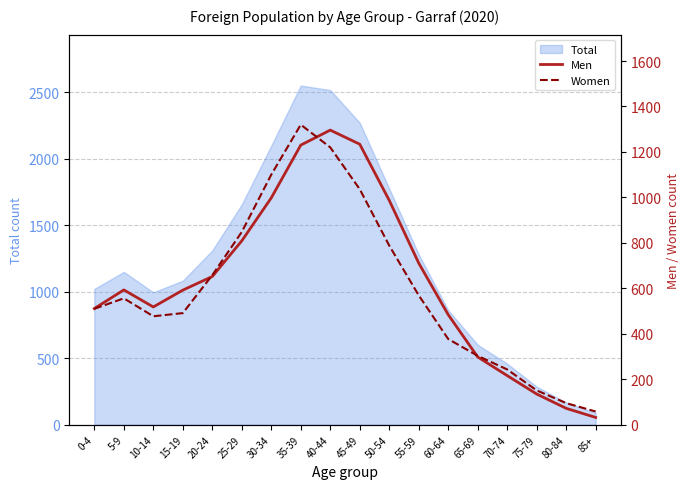

Is it true that Men equals 344 at 0-4?

False